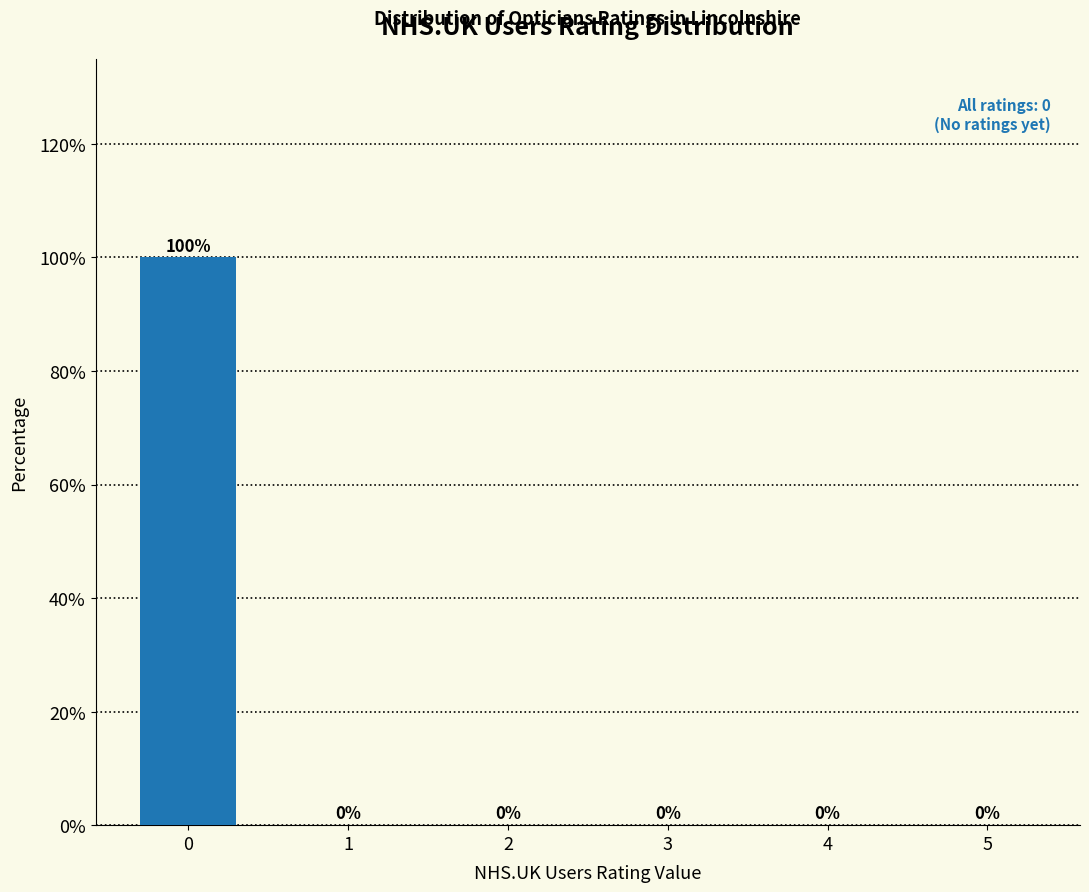

Reading left to right, transcribe all the data shown in this chart.

0=100	1=0	2=0	3=0	4=0	5=0